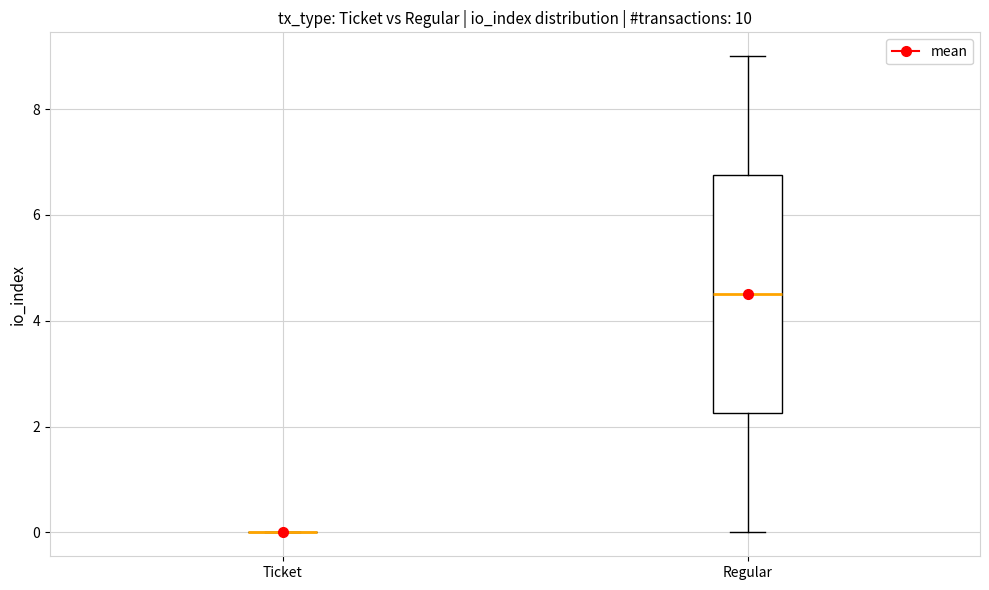

Which box is the tallest, from its lower edge to its upper edge?

Regular